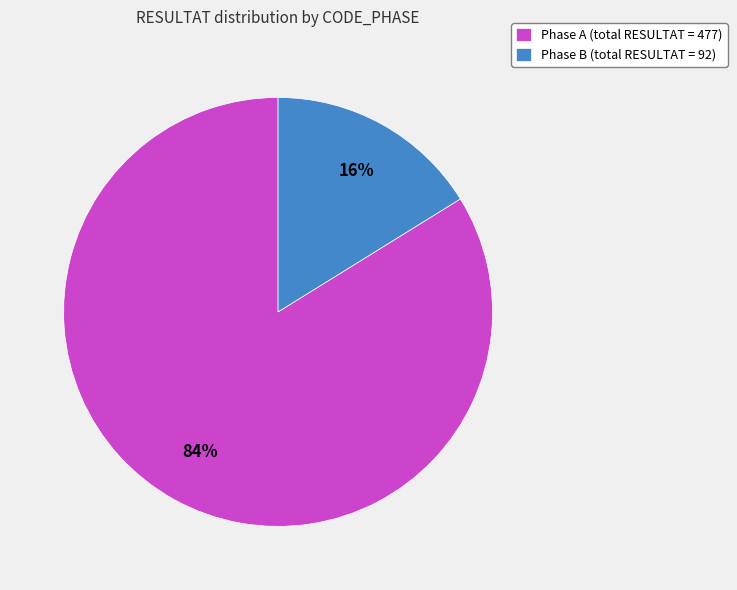

Do Phase B (total RESULTAT = 92) and Phase A (total RESULTAT = 477) together represent more than half of the pie?

Yes